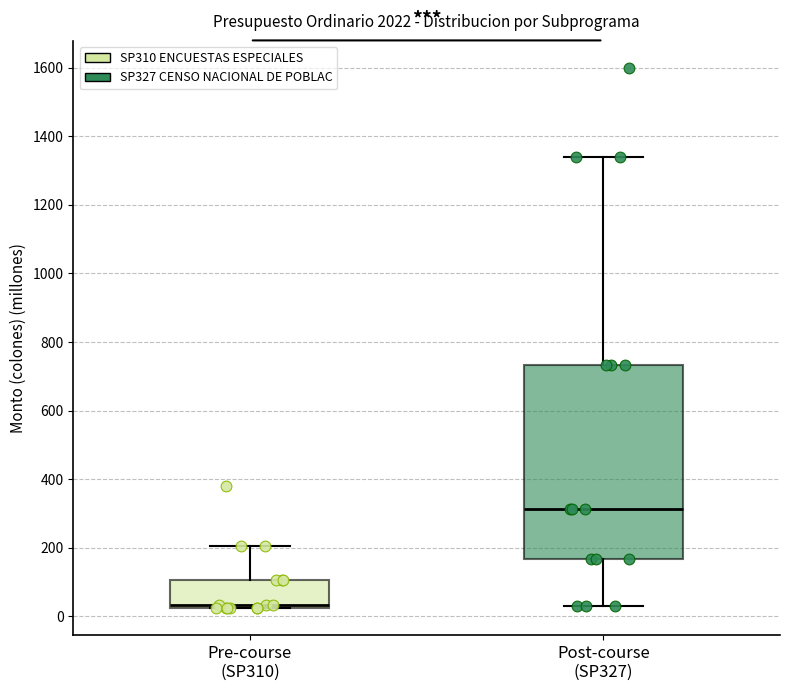

Where is the lower edge of the box for Post-course (SP327) on the y-axis? The values are not printed on the chart, so give them approximately, as read against the axis.

160